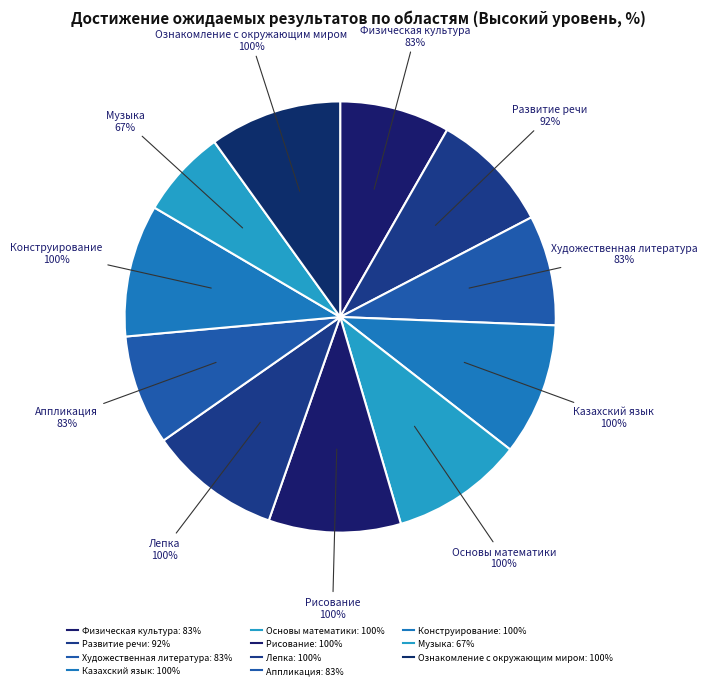

To the nearest percent, what is the difference between the largest and smallest slice percentages?

3%